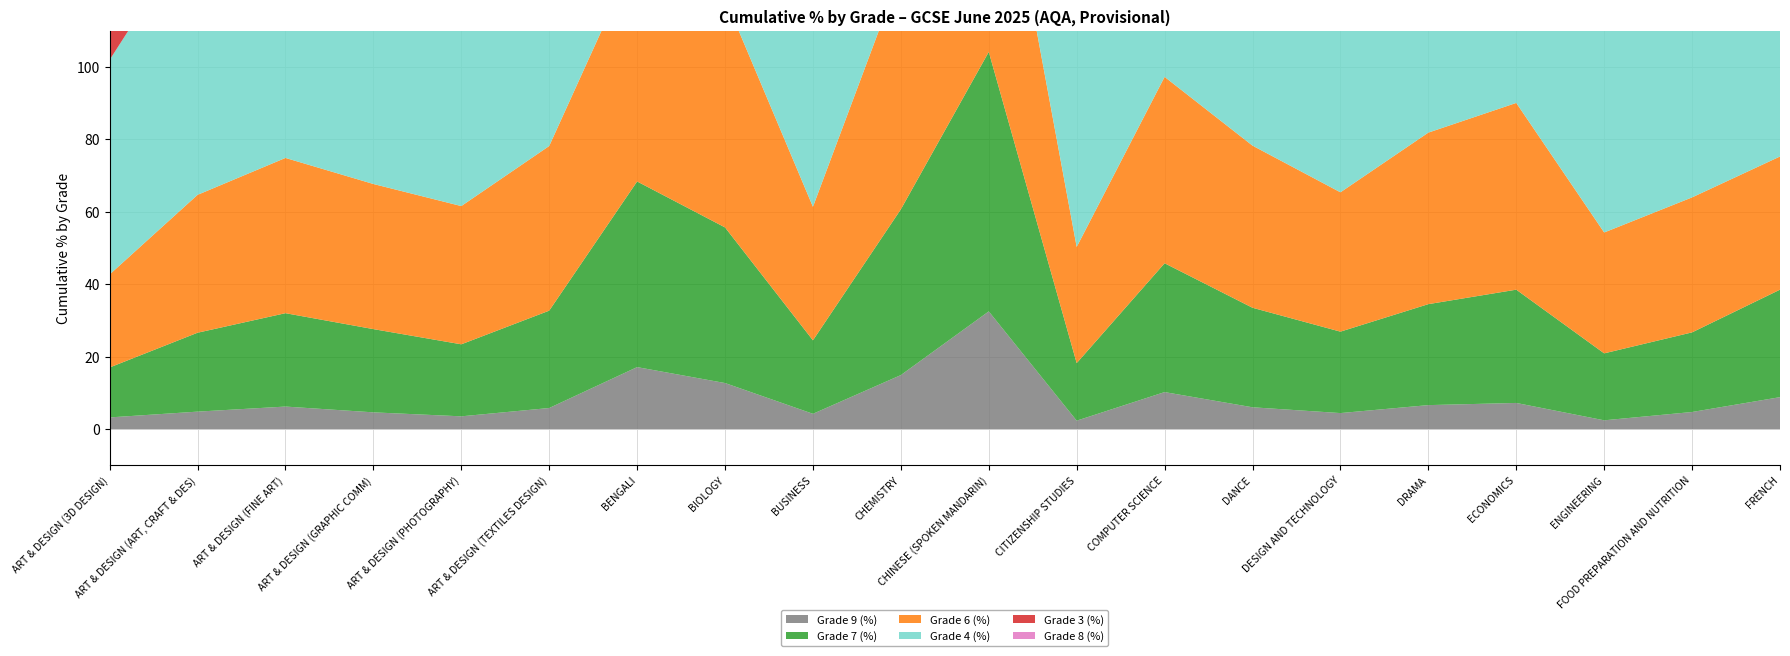

Reading right to left, extract all data points from this chart.

Grade 9 (%): 8.8	4.7	2.4	7.2	6.6	4.4	6.0	10.2	2.3	32.5	14.9	4.2	12.7	17.1	5.8	3.5	4.6	6.2	4.8	3.2
Grade 7 (%): 29.7	22.0	18.5	31.3	27.9	22.5	27.5	35.6	15.9	71.7	45.8	20.3	43.0	51.3	26.9	19.9	23.0	25.8	21.8	13.8
Grade 6 (%): 36.8	37.3	33.4	51.6	47.4	38.5	44.8	51.5	32.1	77.3	65.6	36.9	63.3	63.3	45.5	38.2	40.1	42.9	38.1	25.7
Grade 4 (%): 72.8	69.0	61.6	80.9	78.7	66.9	74.9	75.8	65.8	92.2	91.7	68.4	89.2	87.5	79.4	78.5	78.7	77.4	75.1	59.3
Grade 3 (%): 90.3	86.7	78.9	93.1	91.3	82.7	87.7	84.4	81.9	95.9	96.8	85.8	95.2	96.2	91.8	91.4	91.7	90.4	89.1	79.5
Grade 8 (%): 18.4	12.0	8.6	17.6	15.7	12.5	15.6	23.7	7.5	55.4	30.7	11.1	26.7	38.0	14.1	9.3	11.8	14.1	11.5	7.2